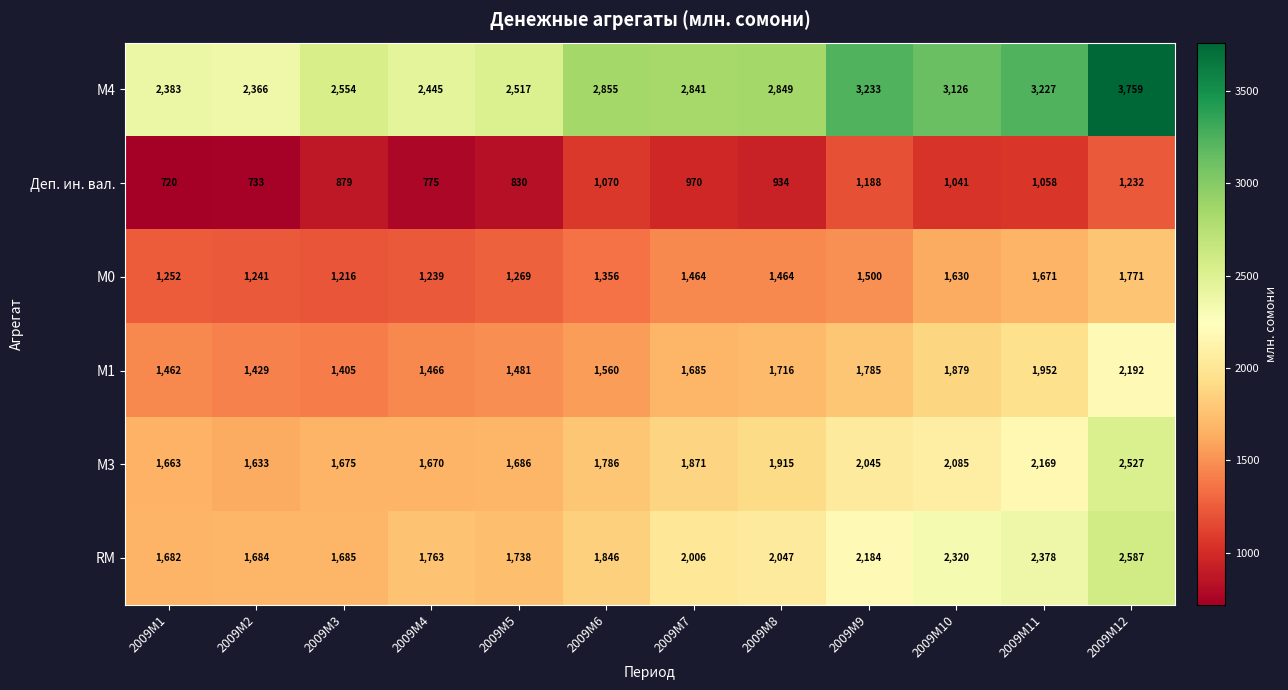

At 2009M1, list the series in order from largest to smallest.

М4, RM, М3, М1, М0, Деп. ин. вал.